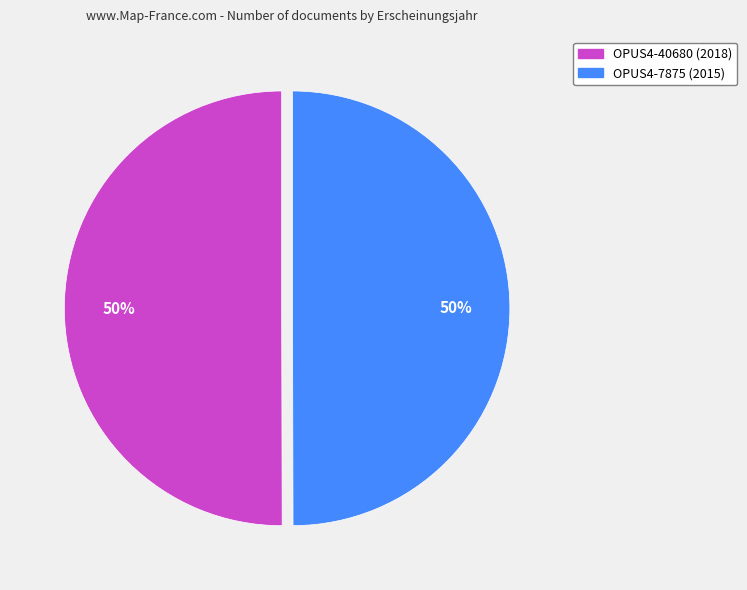

Approximately how many times larger is the value at OPUS4-7875 compared to OPUS4-40680?

1.0